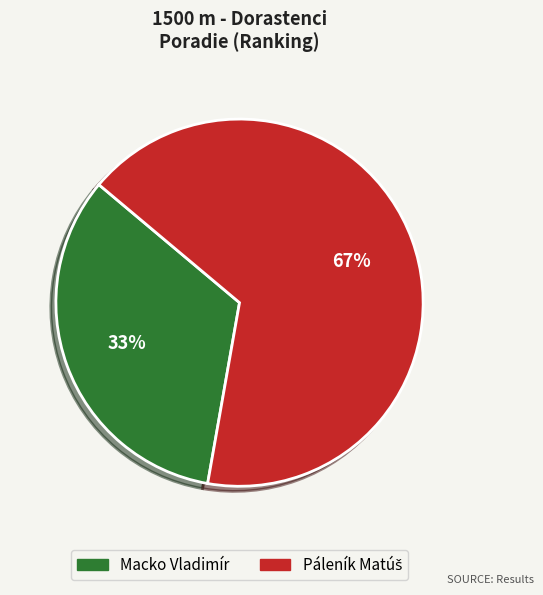

To the nearest percent, what portion does Macko Vladimír represent?

33%